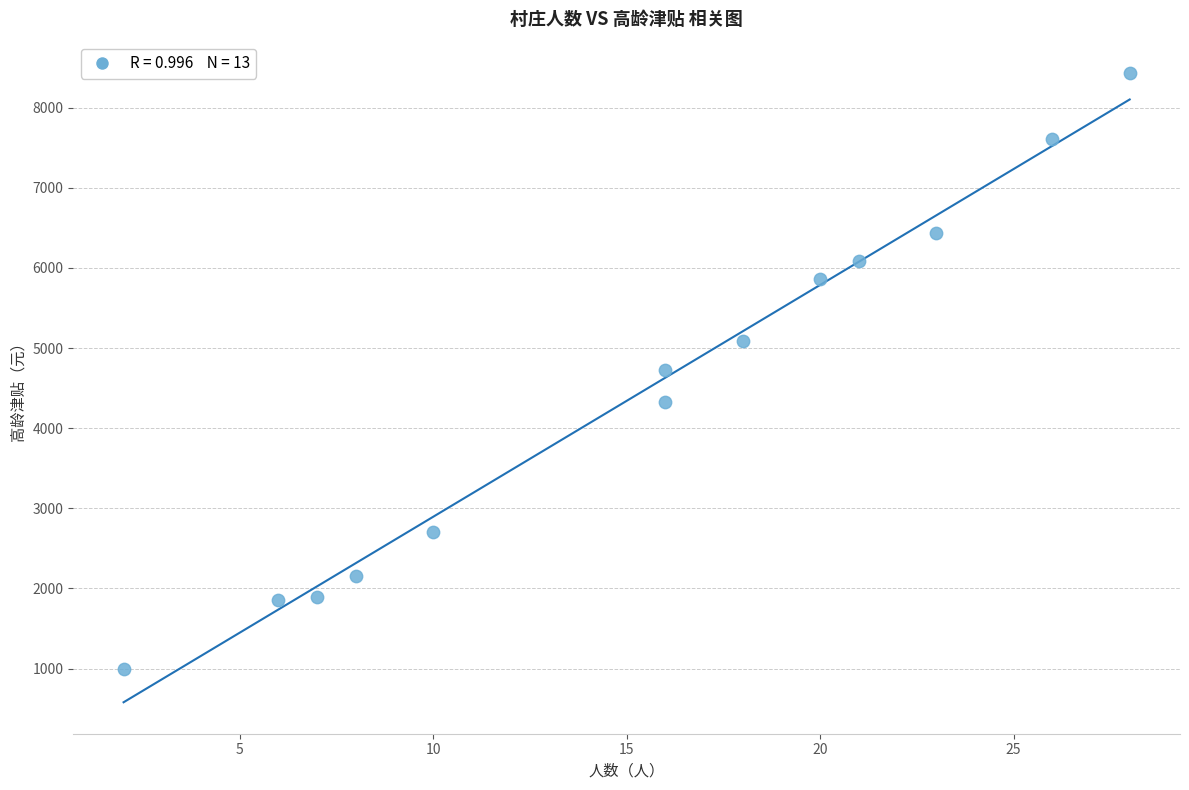

What is the range of Y values (max minus min)?

7430